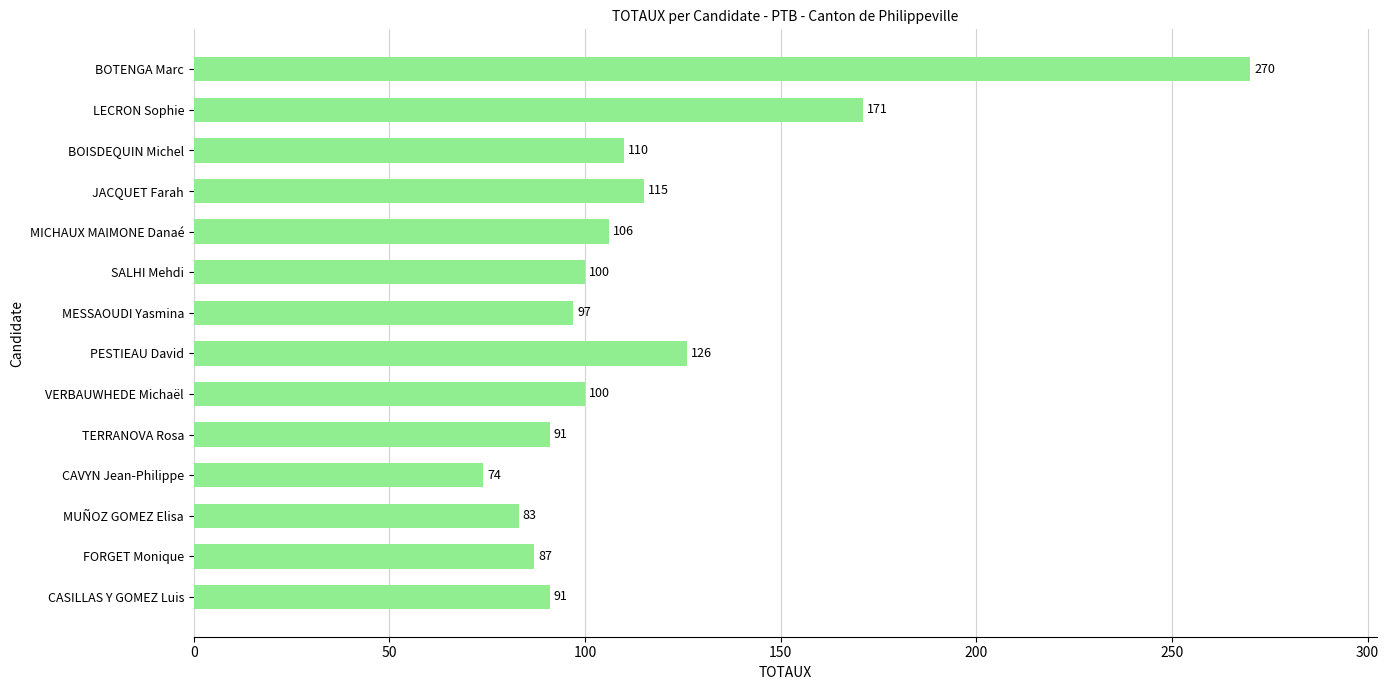

What is the difference between the maximum and second lowest values?

187